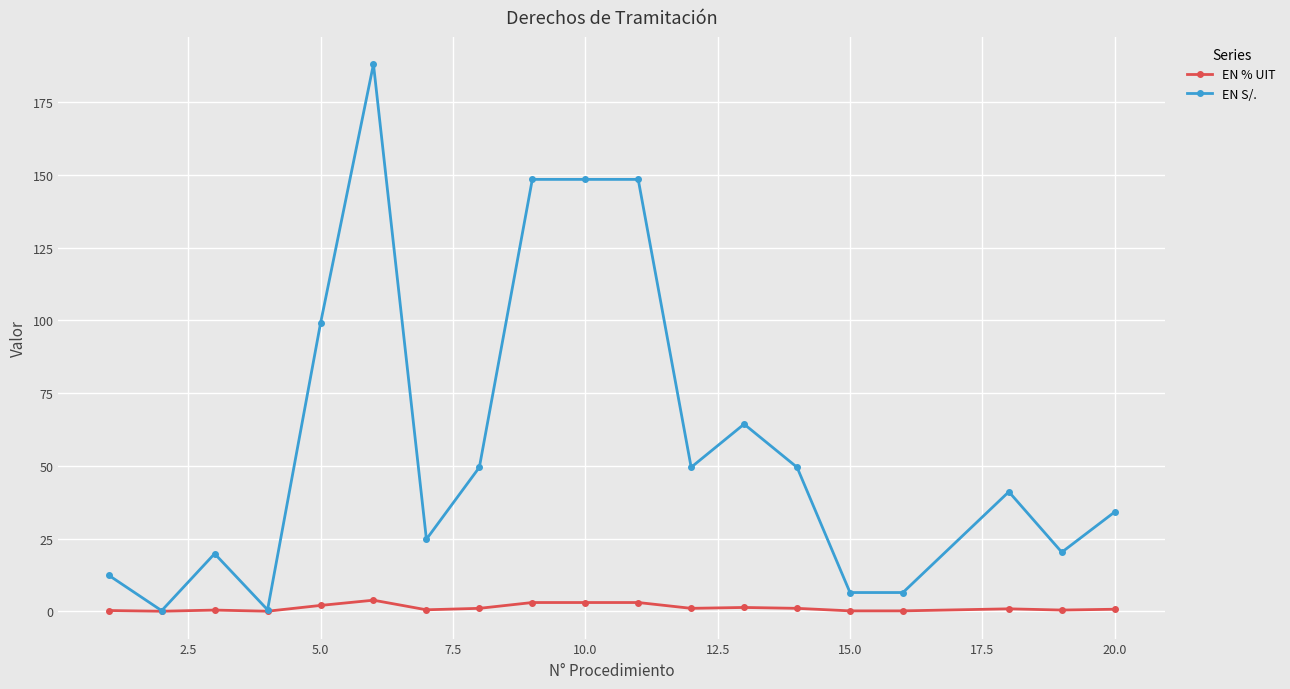

Does the chart have visible grid lines?

Yes